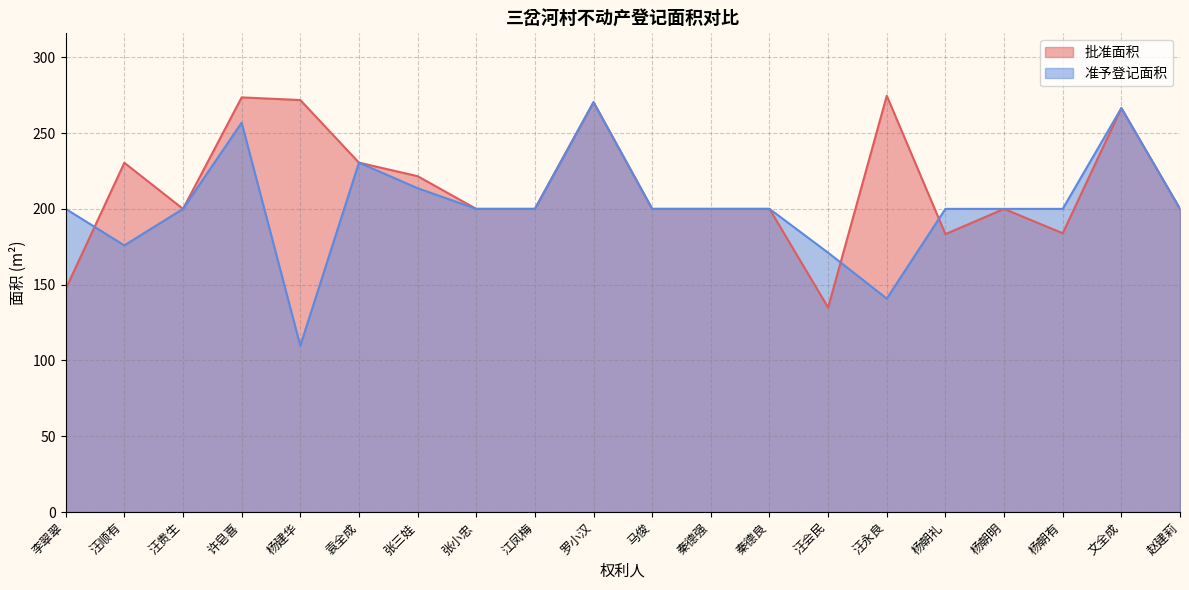

What is the average value of the 准予登记面积 series?

201.8